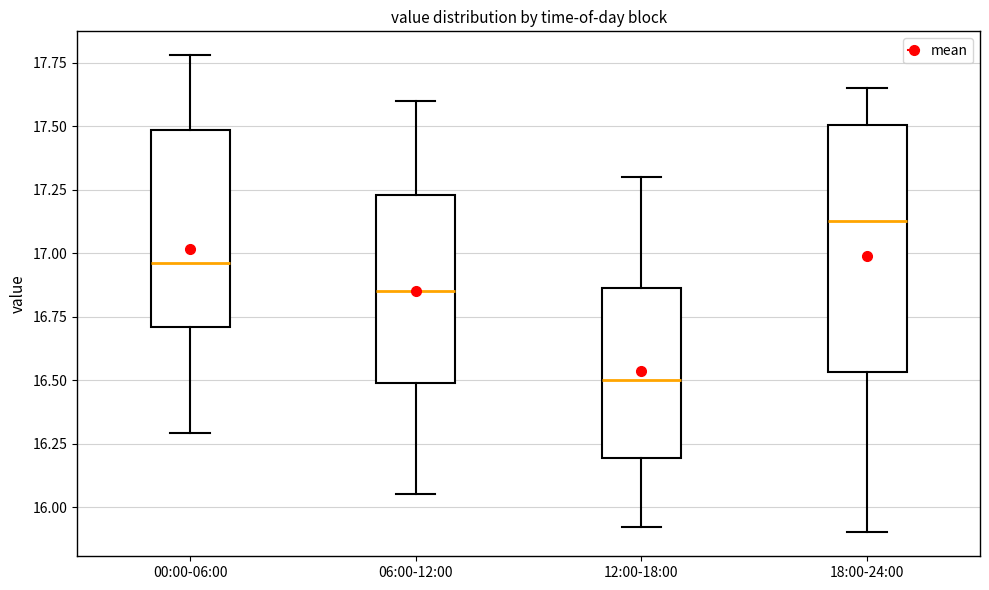

Reading left to right, transcribe this box plot: for each box, give where its median line is, the range the box spans, and where its two whiskers end, as read against the y-axis. The values are not printed on the chart, so give them approximately, as read against the axis.

00:00-06:00: median 16.95, box 16.70 to 17.50, whiskers 16.30 to 17.80
06:00-12:00: median 16.85, box 16.50 to 17.25, whiskers 16.05 to 17.60
12:00-18:00: median 16.50, box 16.20 to 16.85, whiskers 15.90 to 17.30
18:00-24:00: median 17.15, box 16.55 to 17.50, whiskers 15.90 to 17.65